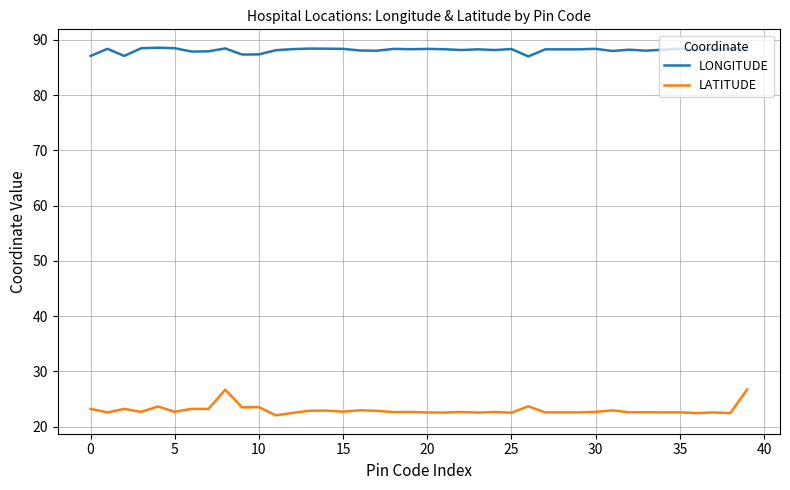

True or false: LATITUDE and LONGITUDE intersect in this chart.

False